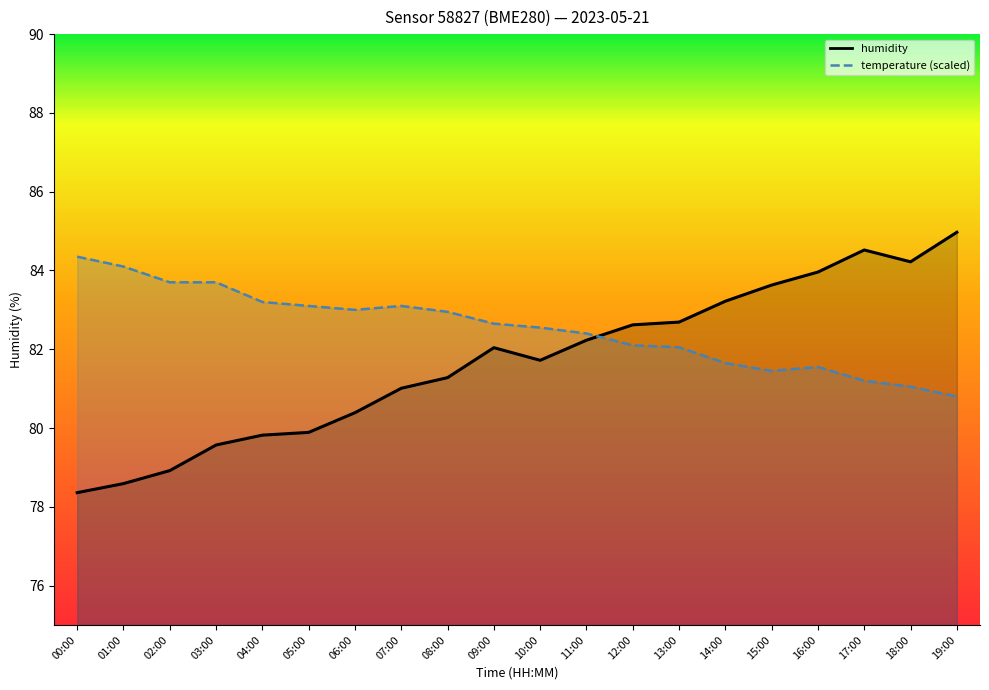

How many times do humidity_line and temperature_line cross each other?

1